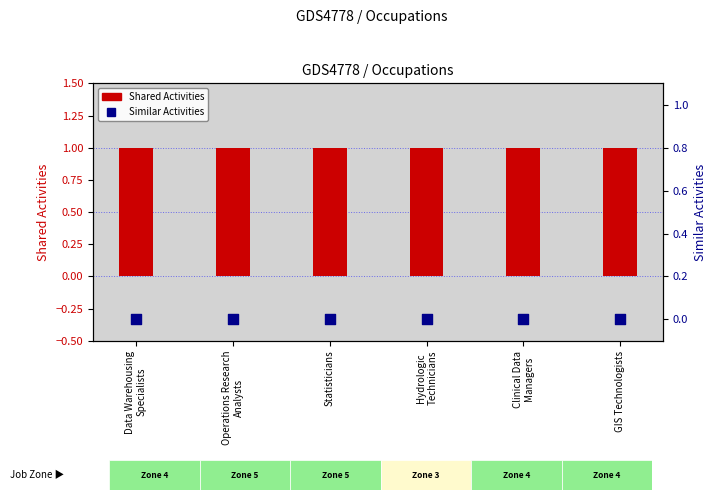

Which series reaches the maximum Y coordinate?

Shared Activities